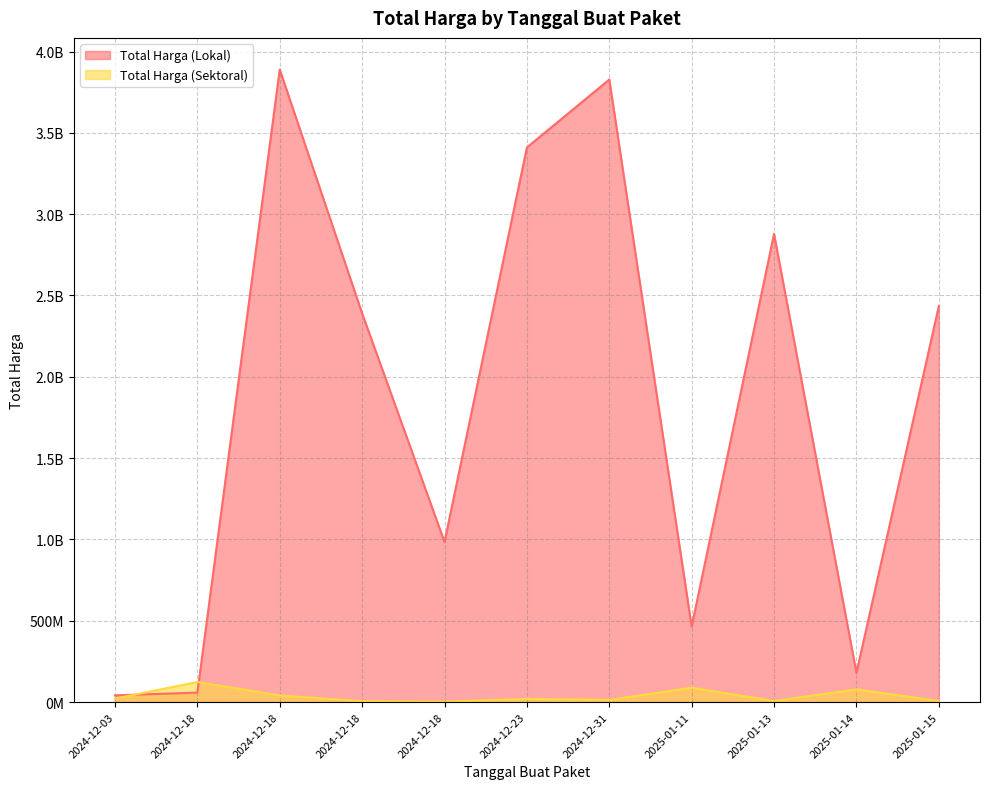

How many lines are shown in the chart?

2